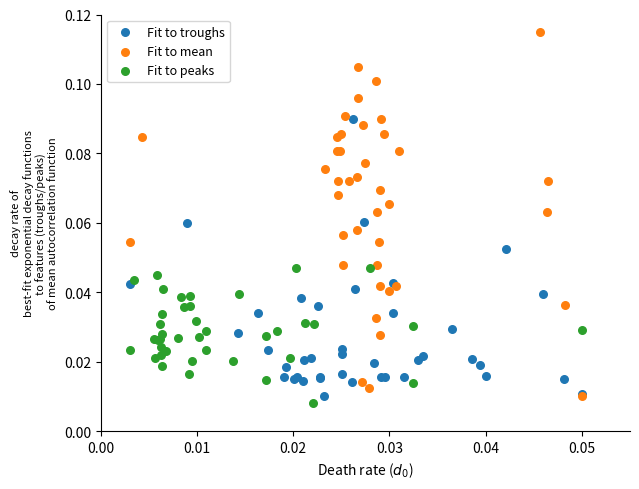

Which series reaches the maximum Y coordinate?

Fit to mean